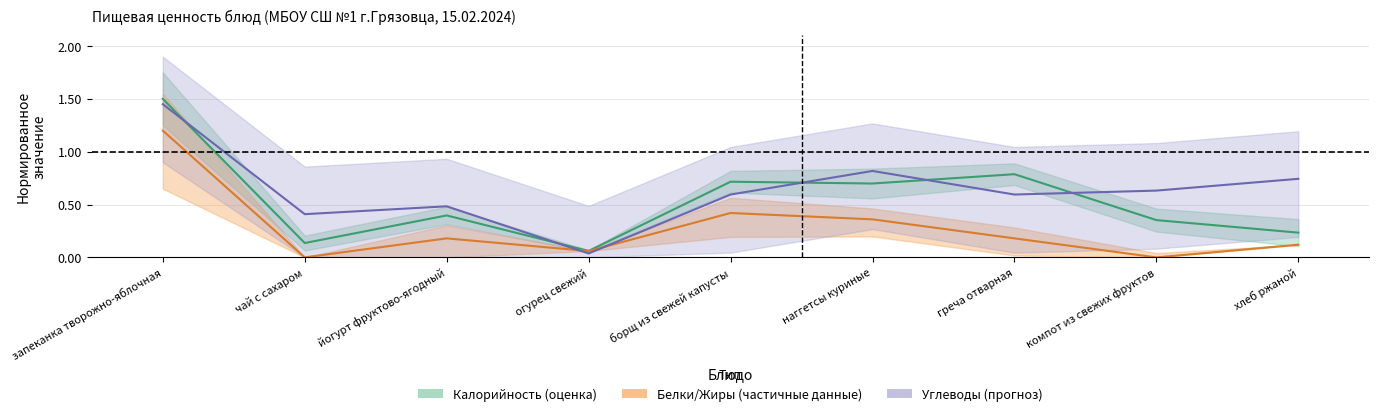

Which category has the lowest value in the Калорийность series?

огурец свежий